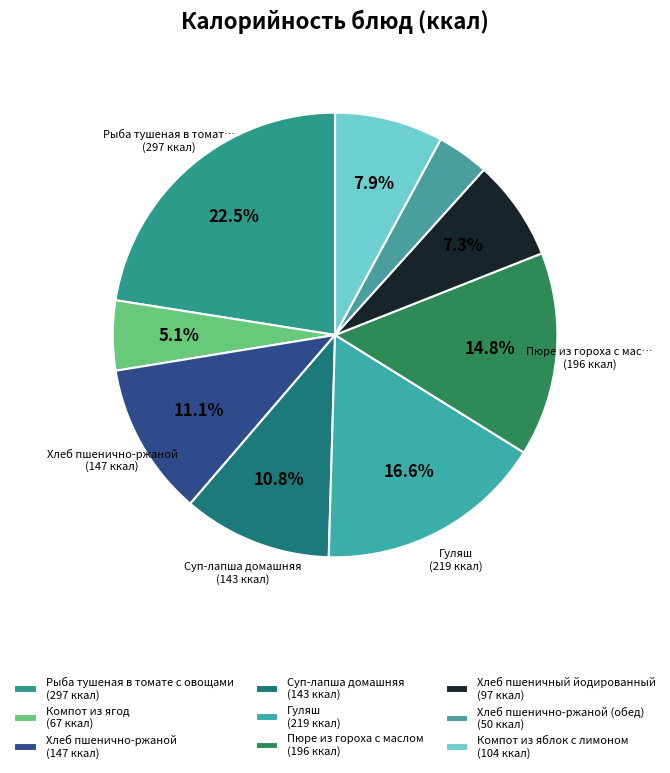

Which category has the biggest portion of the pie?

Рыба тушеная в томате с овощами (297 ккал)